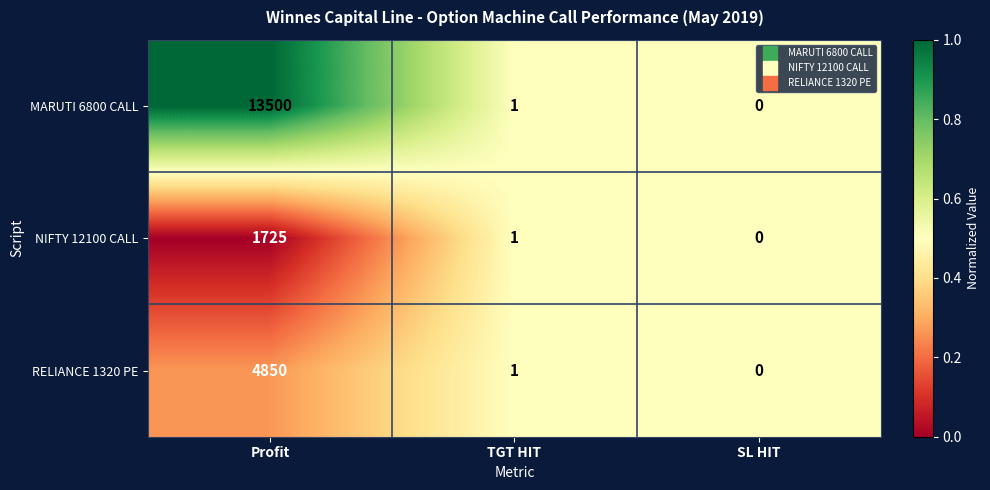

Which series has the widest spread of values?

MARUTI 6800 CALL